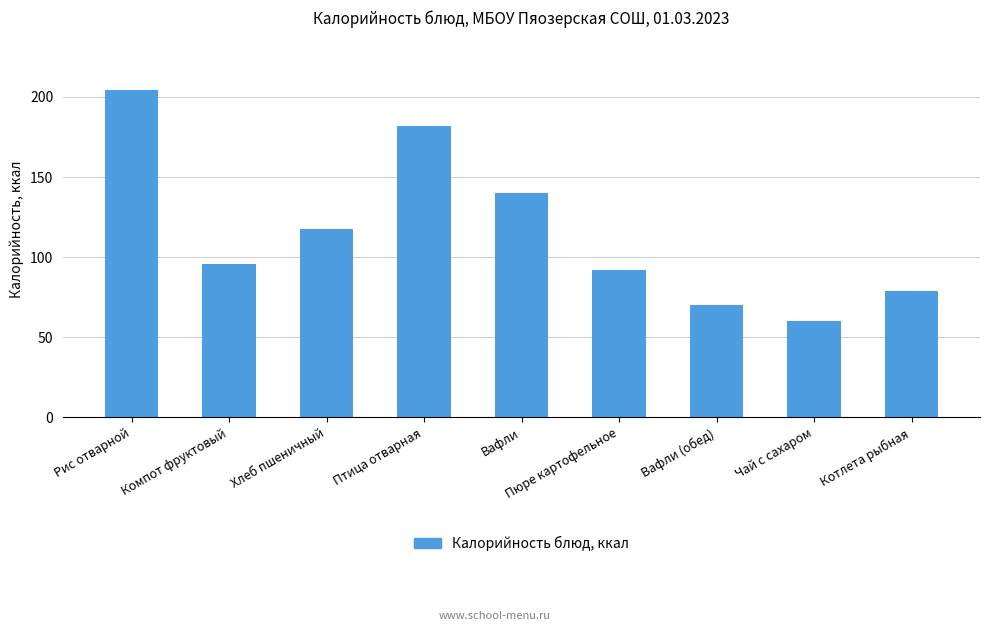

Reading left to right, what are all the values shown in this chart?

Рис отварной=204.6	Компот фруктовый=96.0	Хлеб пшеничный=117.5	Птица отварная=182.1	Вафли=140.0	Пюре картофельное=92.0	Вафли (обед)=70.0	Чай с сахаром=60.0	Котлета рыбная=79.1